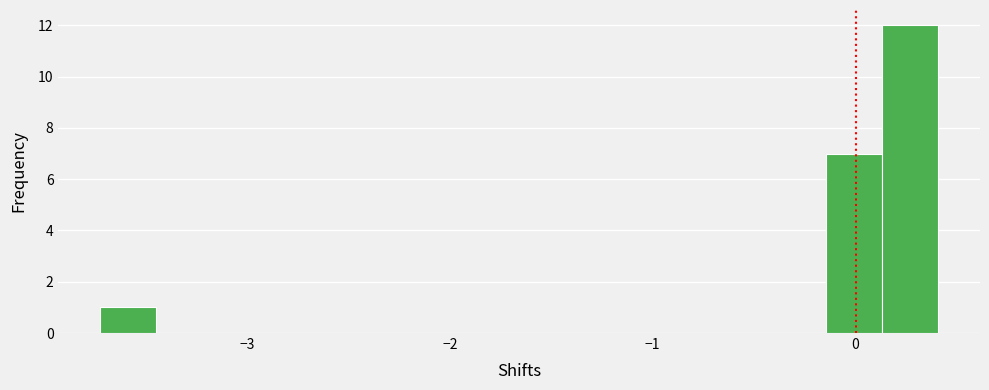

Around what value on the x-axis is the tallest bar? Give the approximate position of its centre, as read against the axis.

0.3